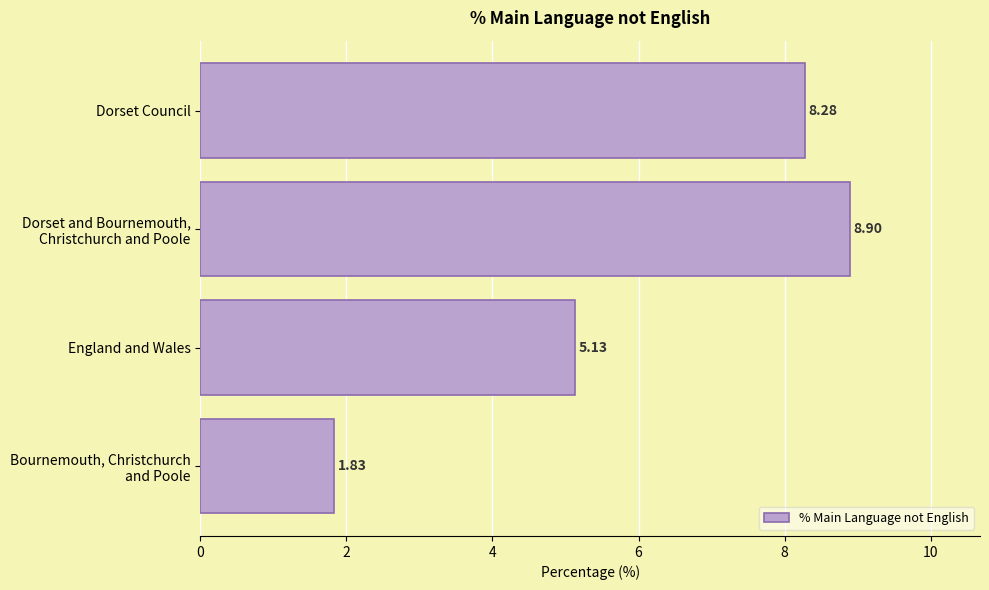

What is the difference between the second highest and second lowest values?

3.1